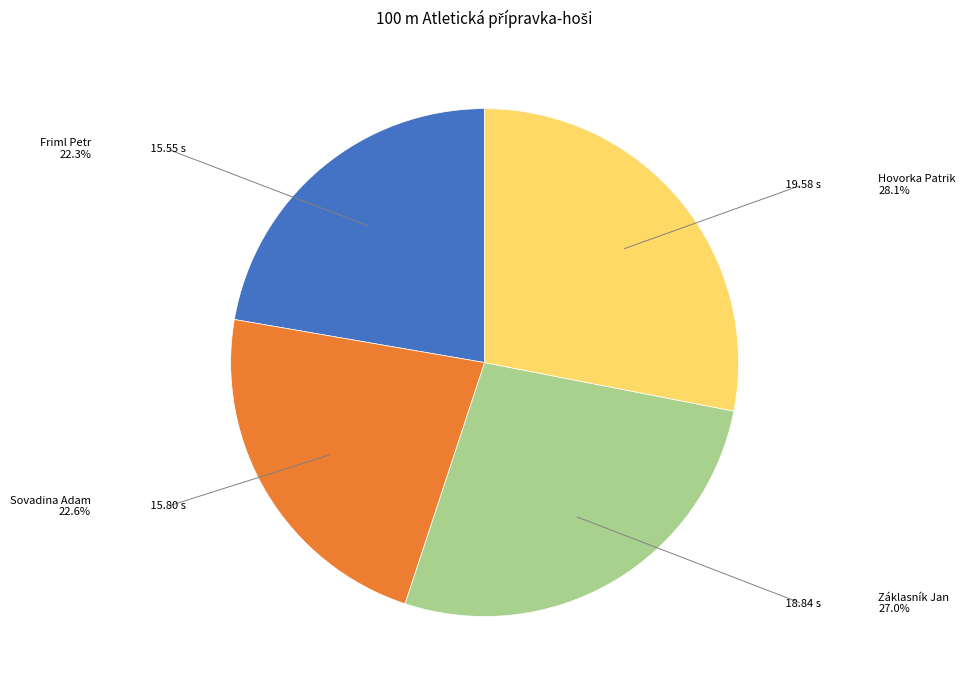

The Hovorka Patrik slice represents 18% of the pie. True or false?

False